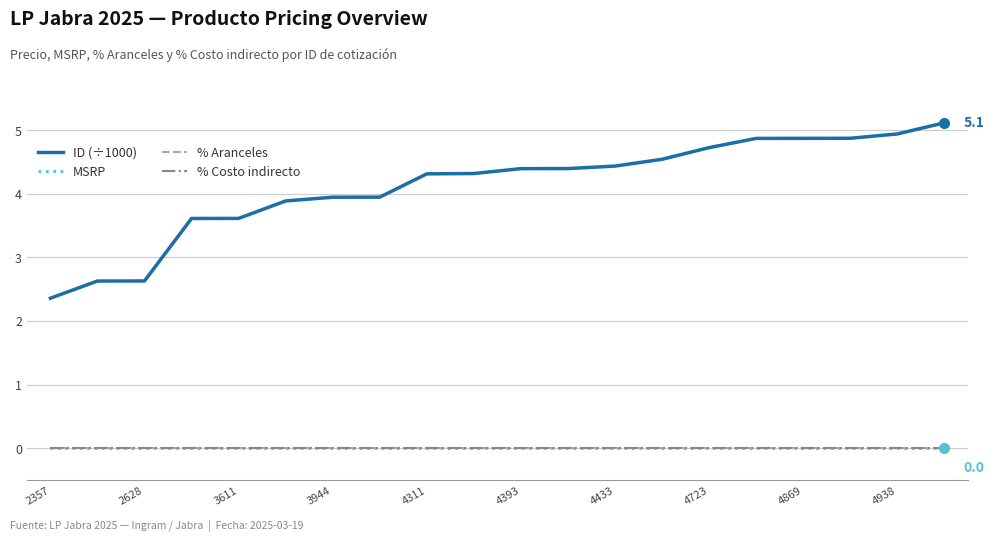

At which category does the chart reach its peak across all series?

19